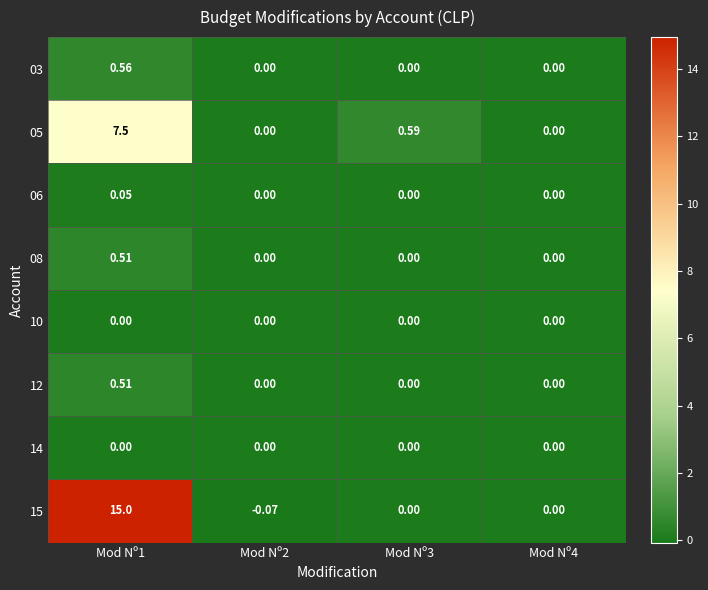

Rank the series by their maximum value, from highest to lowest.

15, 05, 03, 12, 08, 06, 10, 14